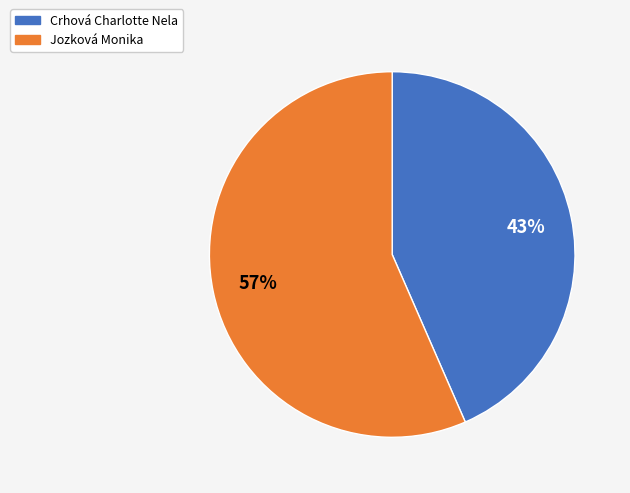

The Jozková Monika slice represents 64% of the pie. True or false?

False